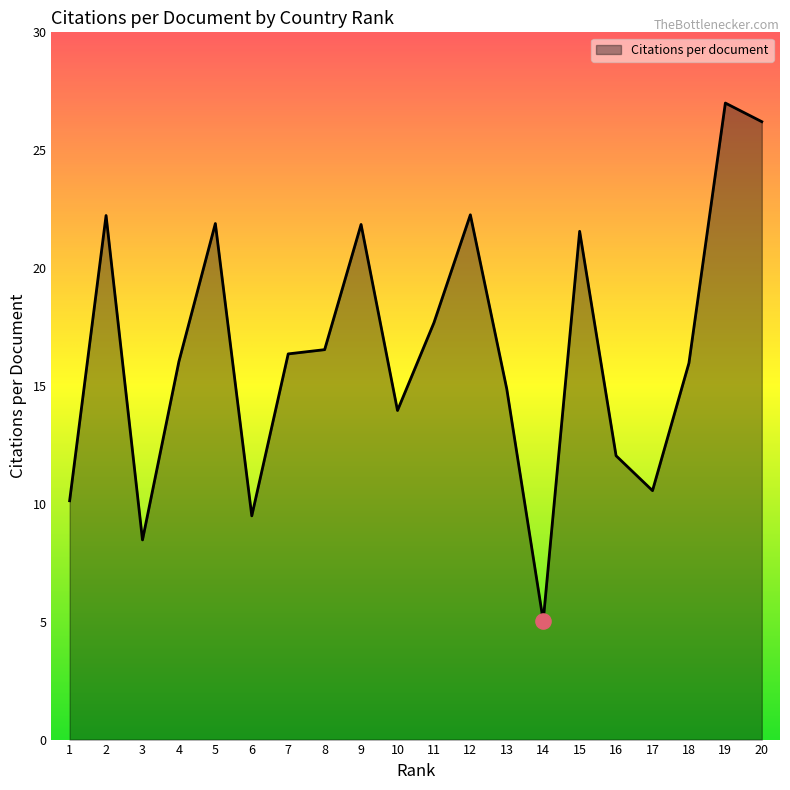

What is the change in value from 14 to 20?

+21.2